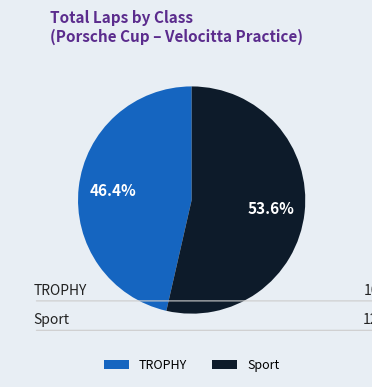

Between TROPHY and Sport, which is larger?

Sport